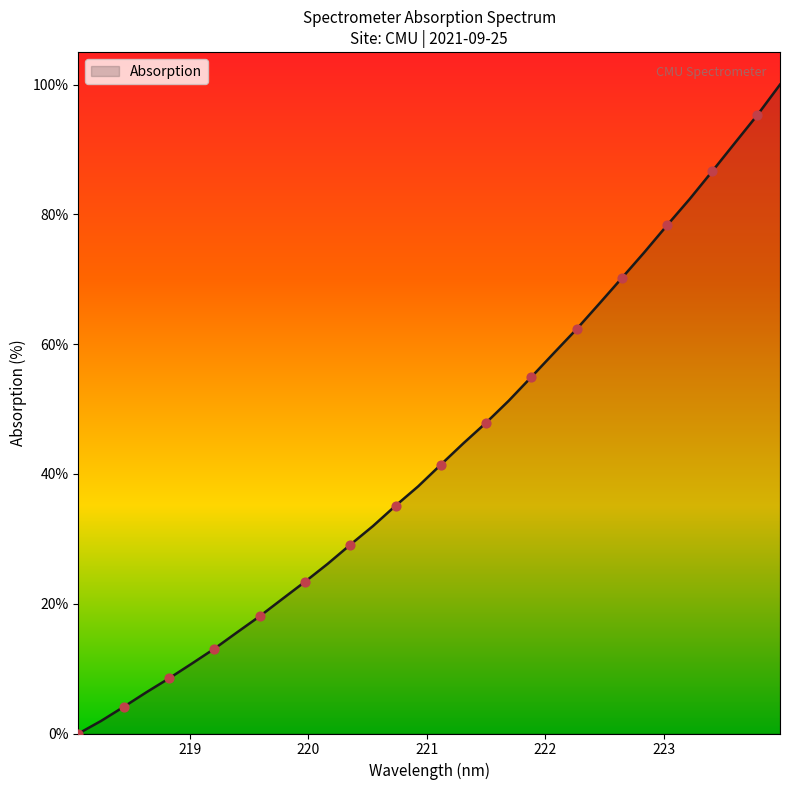

What is the maximum value shown in the chart?

100.0